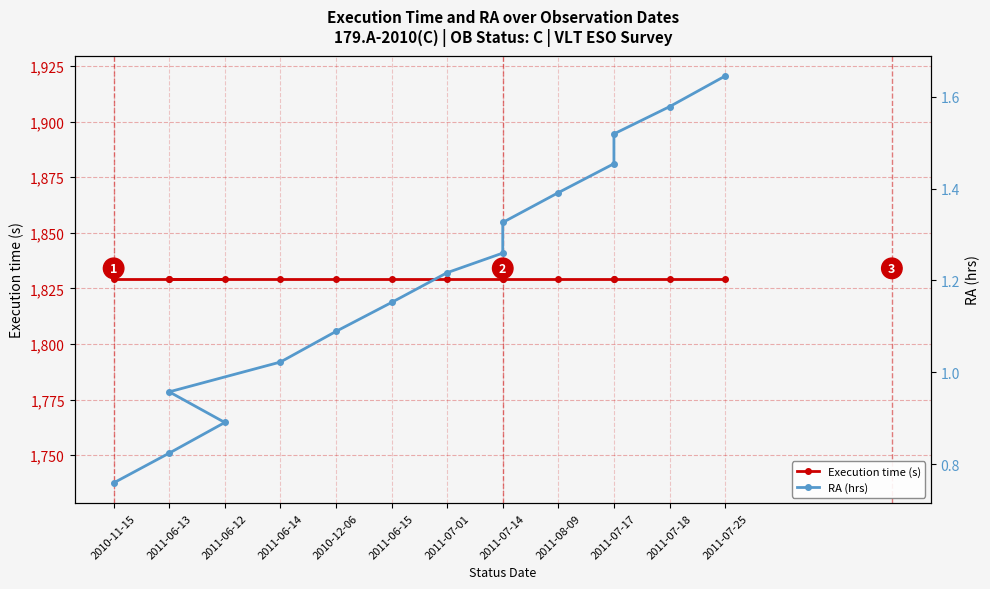

How many values in the RA (hrs) series are below 1?

4